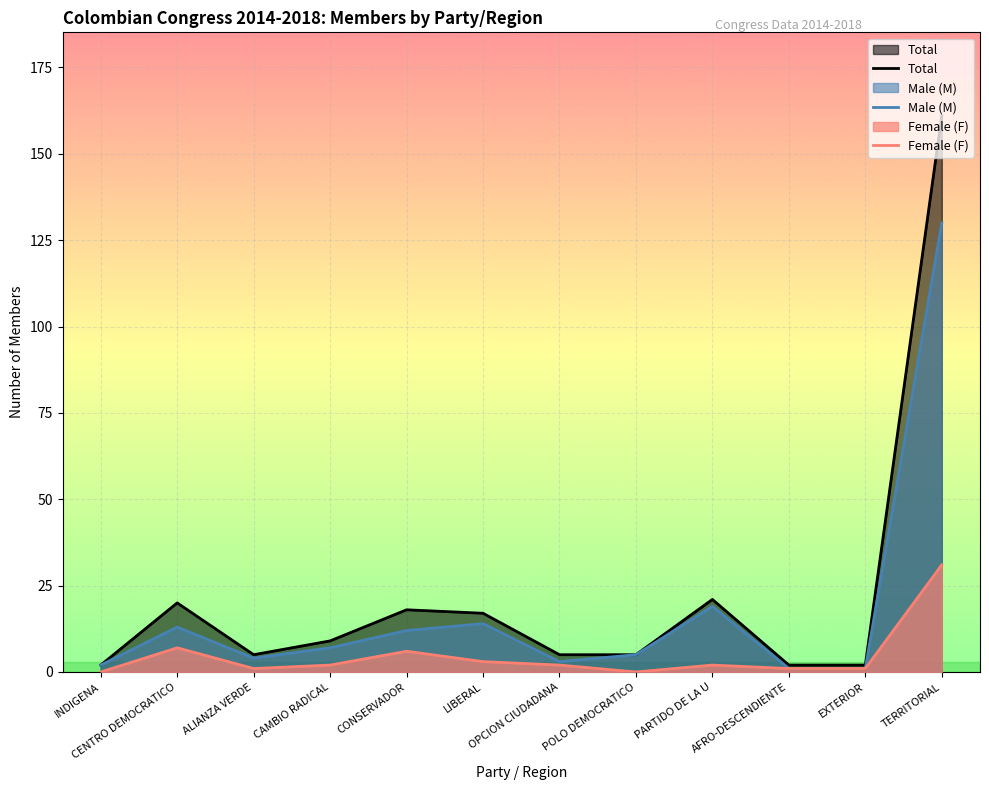

True or false: Male (M) has a value of 11 at CAMBIO RADICAL.

False